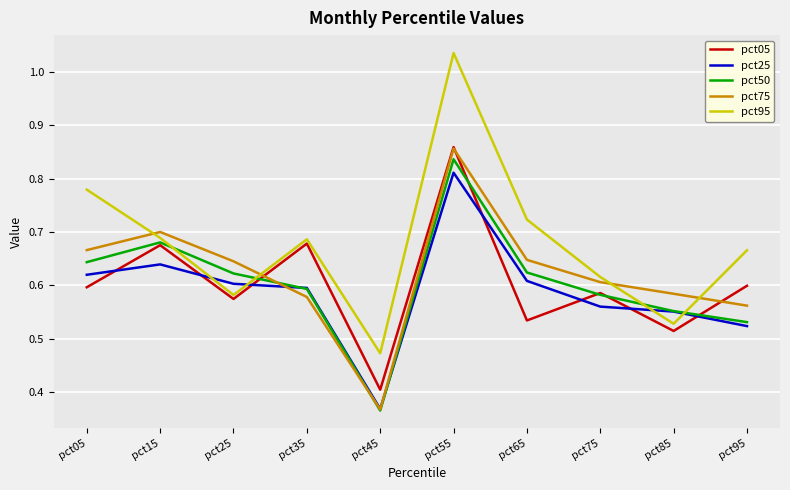

Which series has the largest total across all categories?

pct95